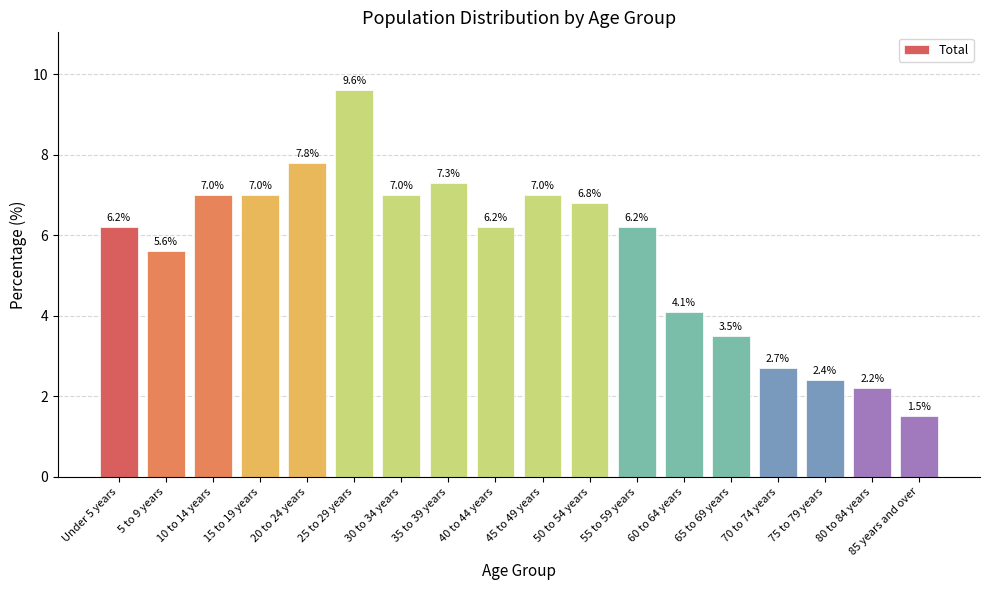

What position from the left is 80 to 84 years?

17